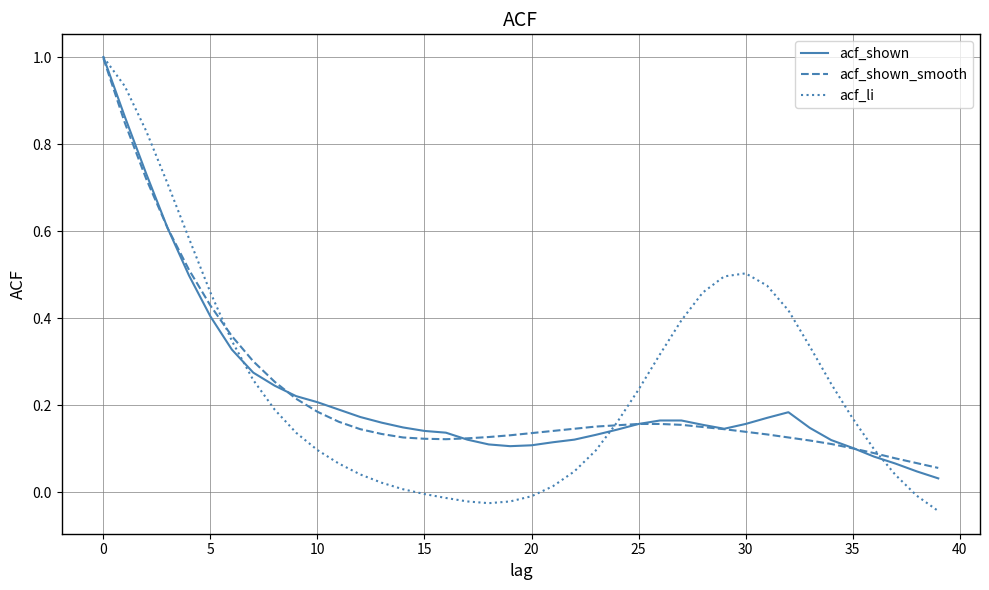

What is the maximum value shown in the chart?

1.0